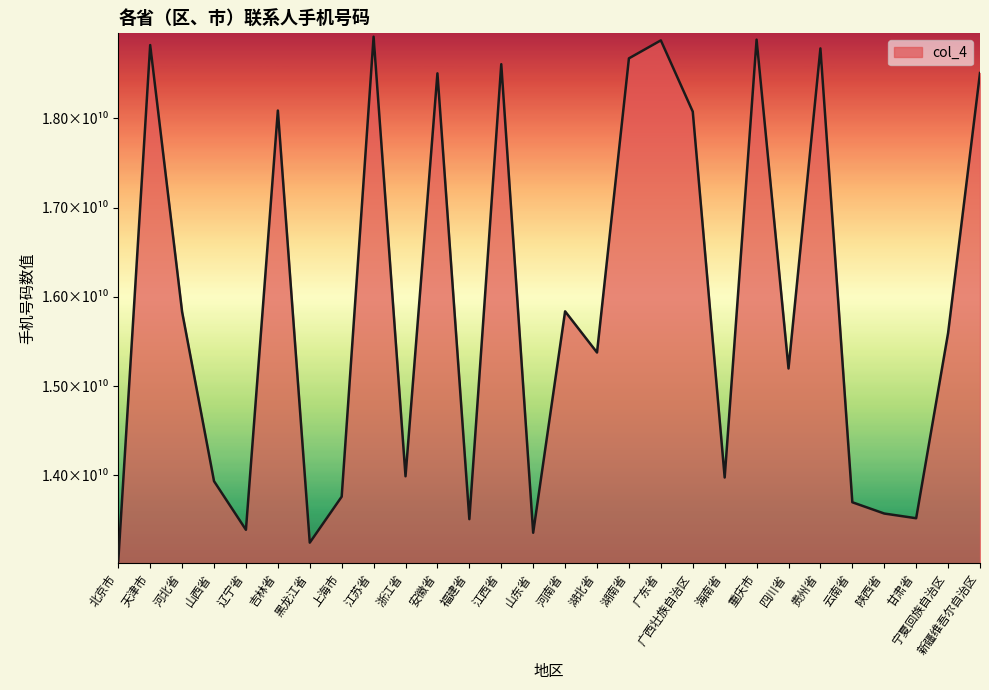

What position from the left is 天津市?

2